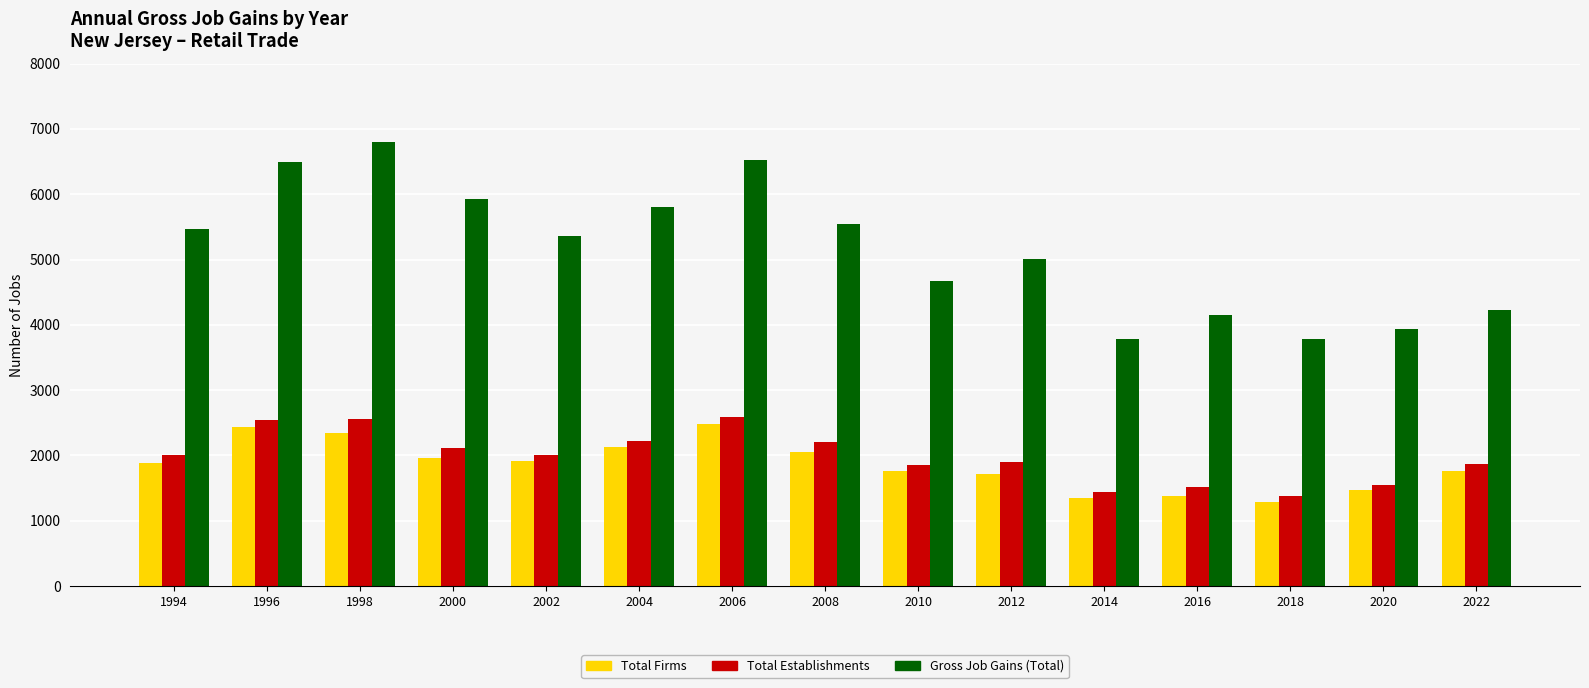

Are the bars grouped side by side (vs. stacked)?

Yes